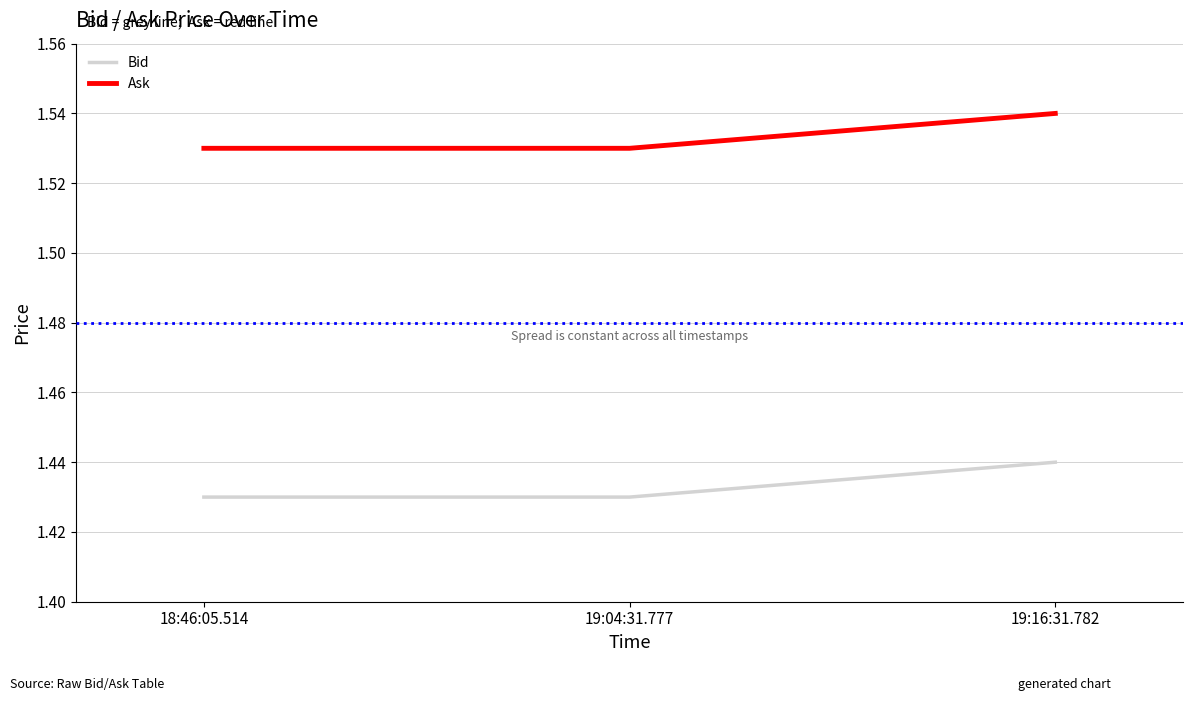

What is the sum of the Bid values at 19:04:31.777 and 18:46:05.514?

2.9